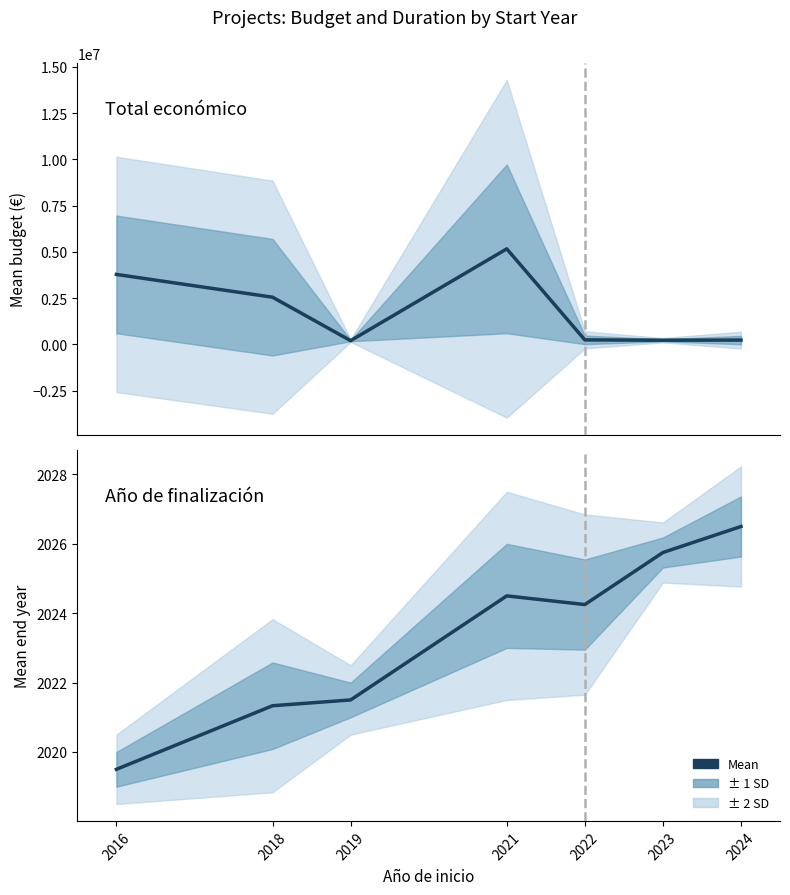

Where does the Total económico (mean) series first go above 240556?

2016